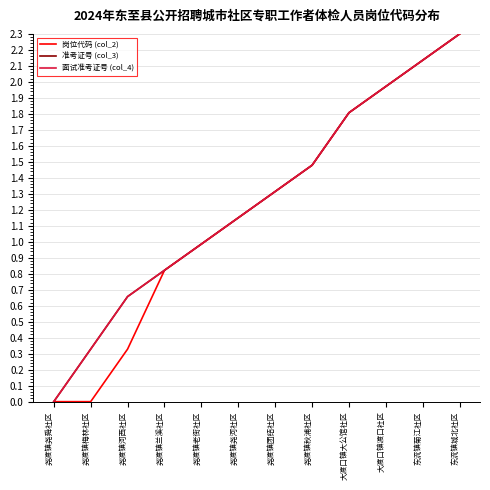

What position from the right is 东流镇菊江社区?

2